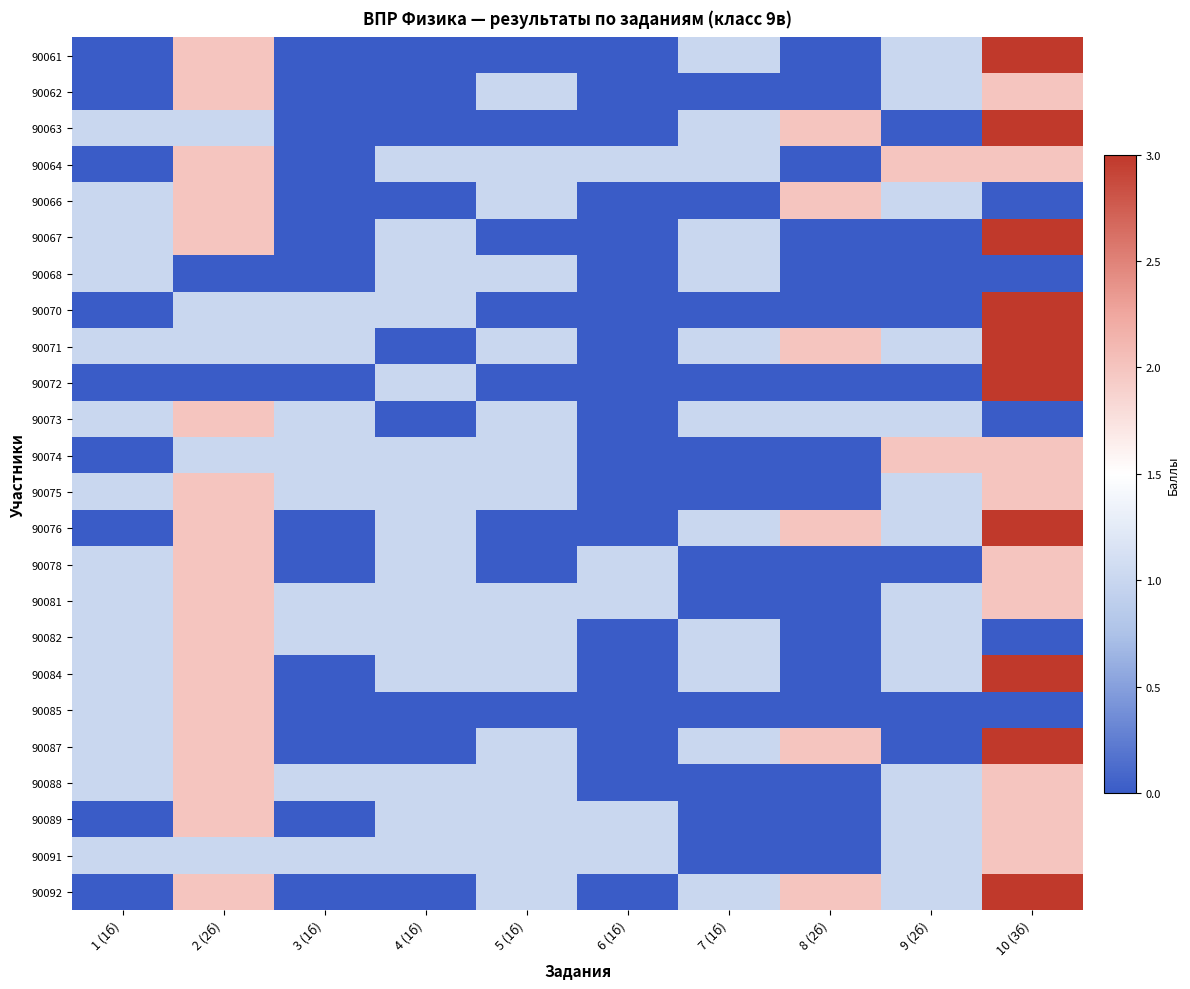

Reading right to left, what are all the values shown in this chart?

90061: 10 (3б)=3	9 (2б)=1	8 (2б)=0	7 (1б)=1	6 (1б)=0	5 (1б)=0	4 (1б)=0	3 (1б)=0	2 (2б)=2	1 (1б)=0
90062: 10 (3б)=2	9 (2б)=1	8 (2б)=0	7 (1б)=0	6 (1б)=0	5 (1б)=1	4 (1б)=0	3 (1б)=0	2 (2б)=2	1 (1б)=0
90063: 10 (3б)=3	9 (2б)=0	8 (2б)=2	7 (1б)=1	6 (1б)=0	5 (1б)=0	4 (1б)=0	3 (1б)=0	2 (2б)=1	1 (1б)=1
90064: 10 (3б)=2	9 (2б)=2	8 (2б)=0	7 (1б)=1	6 (1б)=1	5 (1б)=1	4 (1б)=1	3 (1б)=0	2 (2б)=2	1 (1б)=0
90066: 10 (3б)=0	9 (2б)=1	8 (2б)=2	7 (1б)=0	6 (1б)=0	5 (1б)=1	4 (1б)=0	3 (1б)=0	2 (2б)=2	1 (1б)=1
90067: 10 (3б)=3	9 (2б)=0	8 (2б)=0	7 (1б)=1	6 (1б)=0	5 (1б)=0	4 (1б)=1	3 (1б)=0	2 (2б)=2	1 (1б)=1
90068: 10 (3б)=0	9 (2б)=0	8 (2б)=0	7 (1б)=1	6 (1б)=0	5 (1б)=1	4 (1б)=1	3 (1б)=0	2 (2б)=0	1 (1б)=1
90070: 10 (3б)=3	9 (2б)=0	8 (2б)=0	7 (1б)=0	6 (1б)=0	5 (1б)=0	4 (1б)=1	3 (1б)=1	2 (2б)=1	1 (1б)=0
90071: 10 (3б)=3	9 (2б)=1	8 (2б)=2	7 (1б)=1	6 (1б)=0	5 (1б)=1	4 (1б)=0	3 (1б)=1	2 (2б)=1	1 (1б)=1
90072: 10 (3б)=3	9 (2б)=0	8 (2б)=0	7 (1б)=0	6 (1б)=0	5 (1б)=0	4 (1б)=1	3 (1б)=0	2 (2б)=0	1 (1б)=0
90073: 10 (3б)=0	9 (2б)=1	8 (2б)=1	7 (1б)=1	6 (1б)=0	5 (1б)=1	4 (1б)=0	3 (1б)=1	2 (2б)=2	1 (1б)=1
90074: 10 (3б)=2	9 (2б)=2	8 (2б)=0	7 (1б)=0	6 (1б)=0	5 (1б)=1	4 (1б)=1	3 (1б)=1	2 (2б)=1	1 (1б)=0
90075: 10 (3б)=2	9 (2б)=1	8 (2б)=0	7 (1б)=0	6 (1б)=0	5 (1б)=1	4 (1б)=1	3 (1б)=1	2 (2б)=2	1 (1б)=1
90076: 10 (3б)=3	9 (2б)=1	8 (2б)=2	7 (1б)=1	6 (1б)=0	5 (1б)=0	4 (1б)=1	3 (1б)=0	2 (2б)=2	1 (1б)=0
90078: 10 (3б)=2	9 (2б)=0	8 (2б)=0	7 (1б)=0	6 (1б)=1	5 (1б)=0	4 (1б)=1	3 (1б)=0	2 (2б)=2	1 (1б)=1
90081: 10 (3б)=2	9 (2б)=1	8 (2б)=0	7 (1б)=0	6 (1б)=1	5 (1б)=1	4 (1б)=1	3 (1б)=1	2 (2б)=2	1 (1б)=1
90082: 10 (3б)=0	9 (2б)=1	8 (2б)=0	7 (1б)=1	6 (1б)=0	5 (1б)=1	4 (1б)=1	3 (1б)=1	2 (2б)=2	1 (1б)=1
90084: 10 (3б)=3	9 (2б)=1	8 (2б)=0	7 (1б)=1	6 (1б)=0	5 (1б)=1	4 (1б)=1	3 (1б)=0	2 (2б)=2	1 (1б)=1
90085: 10 (3б)=0	9 (2б)=0	8 (2б)=0	7 (1б)=0	6 (1б)=0	5 (1б)=0	4 (1б)=0	3 (1б)=0	2 (2б)=2	1 (1б)=1
90087: 10 (3б)=3	9 (2б)=0	8 (2б)=2	7 (1б)=1	6 (1б)=0	5 (1б)=1	4 (1б)=0	3 (1б)=0	2 (2б)=2	1 (1б)=1
90088: 10 (3б)=2	9 (2б)=1	8 (2б)=0	7 (1б)=0	6 (1б)=0	5 (1б)=1	4 (1б)=1	3 (1б)=1	2 (2б)=2	1 (1б)=1
90089: 10 (3б)=2	9 (2б)=1	8 (2б)=0	7 (1б)=0	6 (1б)=1	5 (1б)=1	4 (1б)=1	3 (1б)=0	2 (2б)=2	1 (1б)=0
90091: 10 (3б)=2	9 (2б)=1	8 (2б)=0	7 (1б)=0	6 (1б)=1	5 (1б)=1	4 (1б)=1	3 (1б)=1	2 (2б)=1	1 (1б)=1
90092: 10 (3б)=3	9 (2б)=1	8 (2б)=2	7 (1б)=1	6 (1б)=0	5 (1б)=1	4 (1б)=0	3 (1б)=0	2 (2б)=2	1 (1б)=0